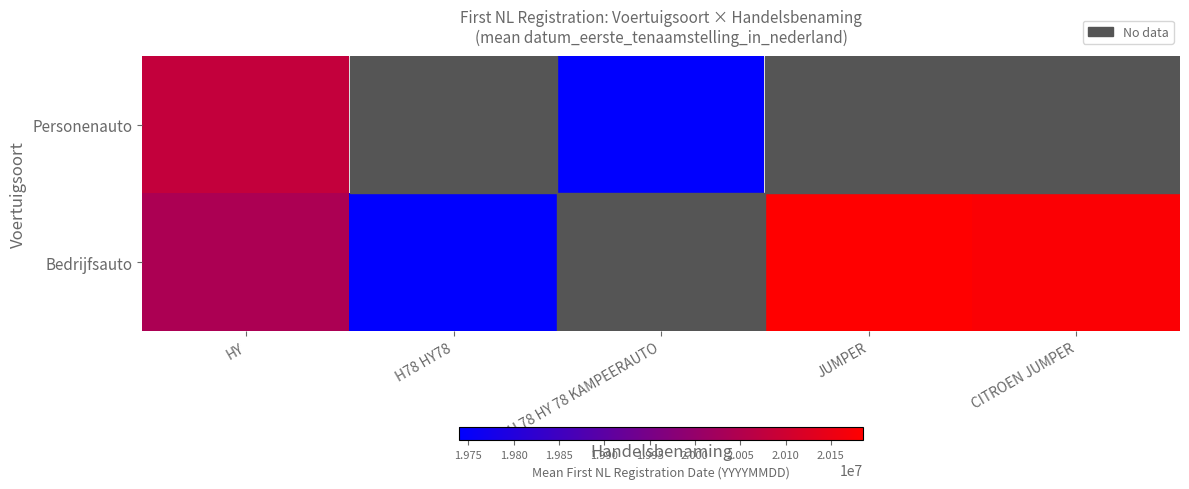

Read the Bedrijfsauto value at CITROEN JUMPER.

20177638.0